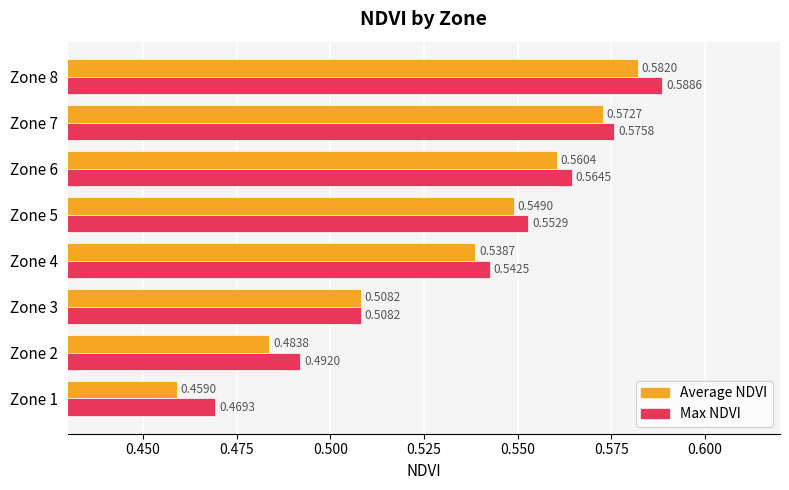

Rank the series at Zone 8 from highest to lowest value.

Max NDVI, Average NDVI